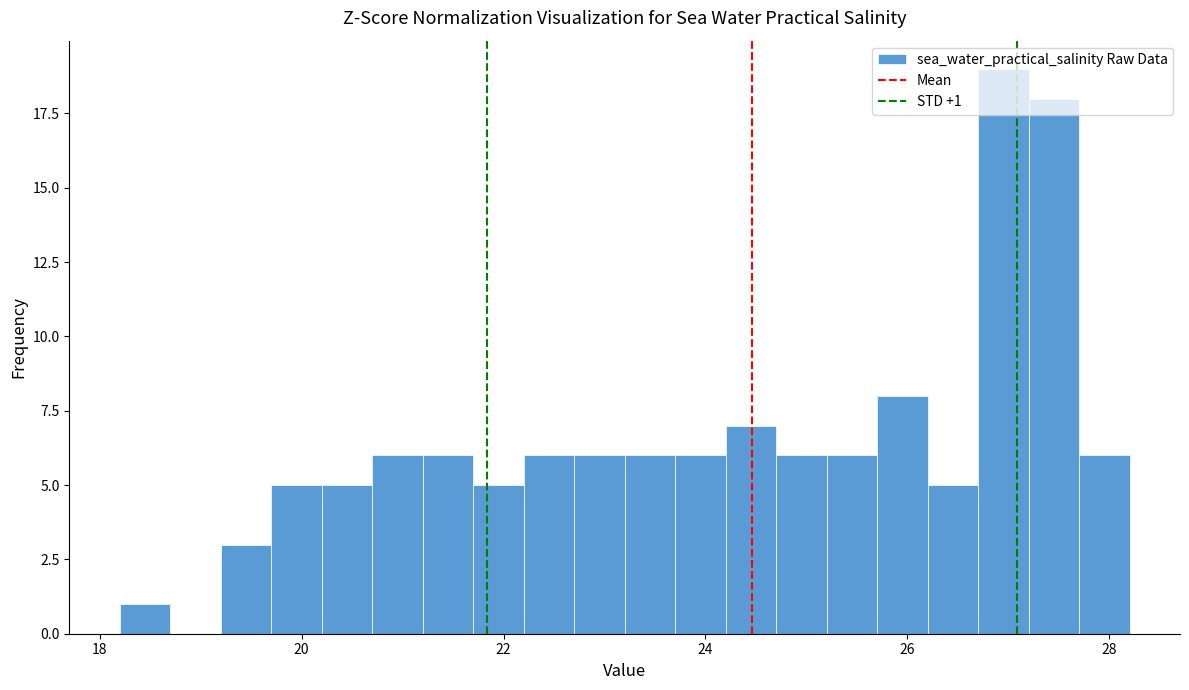

Read against the x-axis, roughly where is the centre of the tallest bar?

27.0